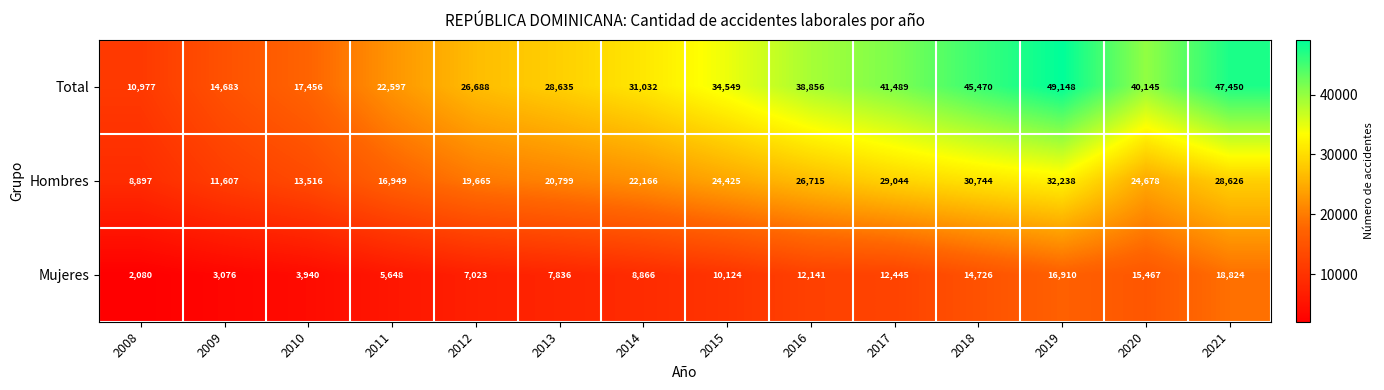

At which label is Hombres closest to 20567?

2013